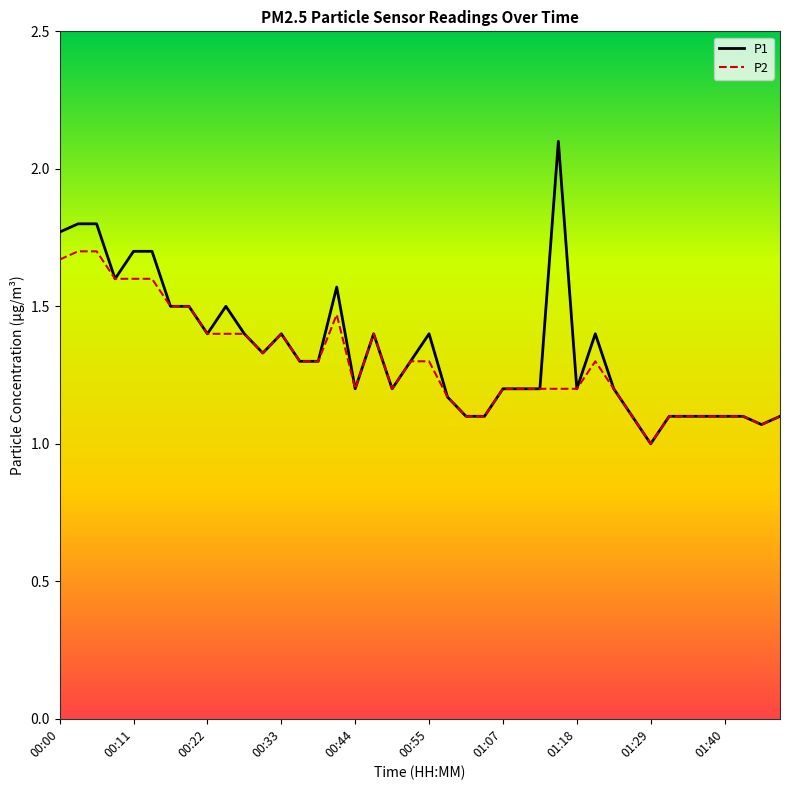

What is the maximum value for P1?

2.1